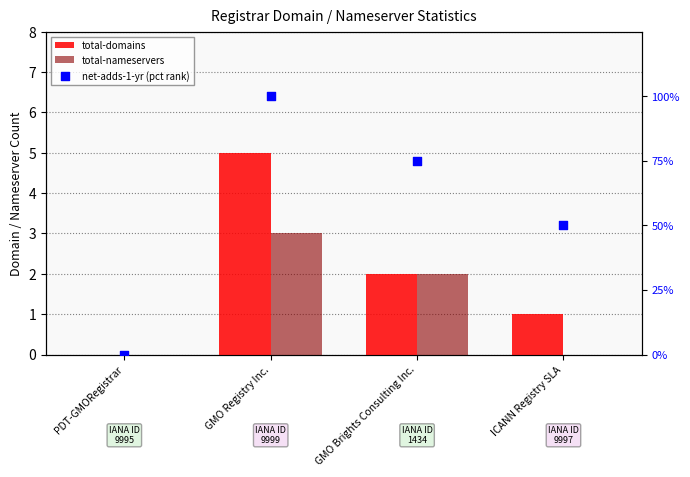

Which series reaches the maximum Y coordinate?

net-adds-1-yr (pct rank)